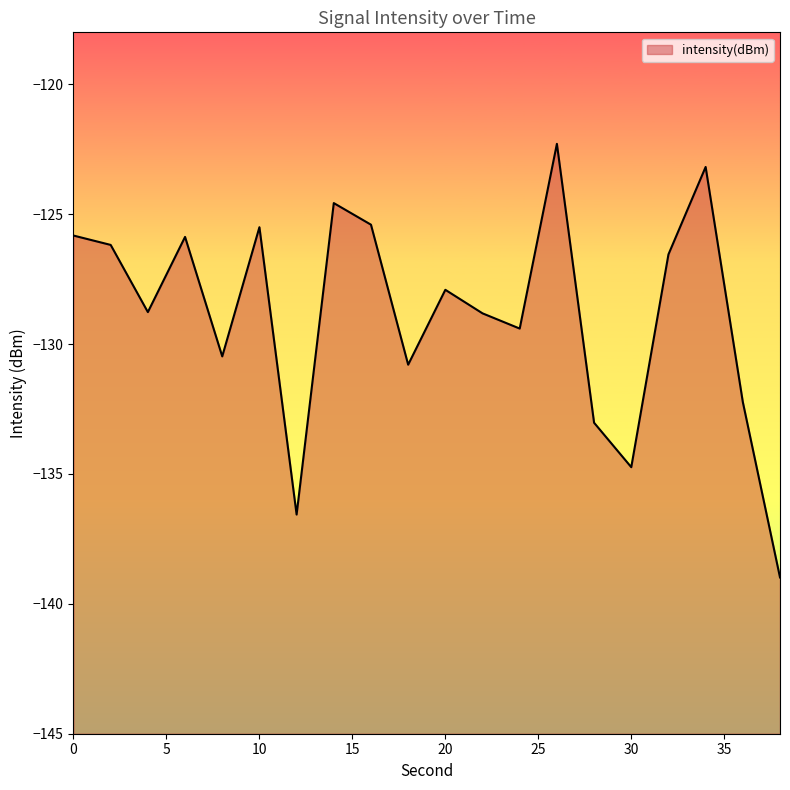

Is it true that the value at 20 is -79.5?

False